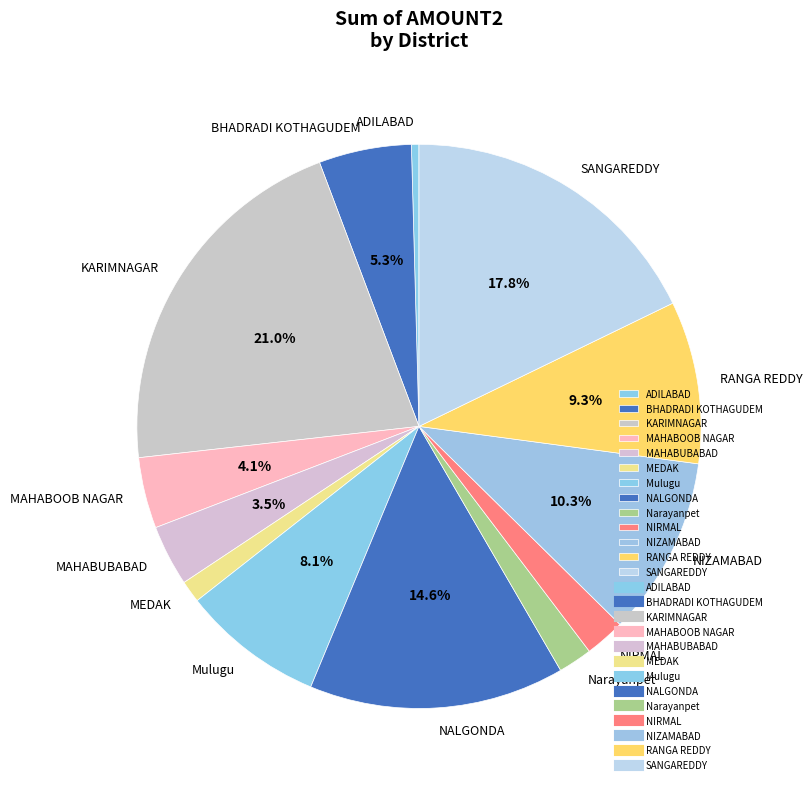

To the nearest percent, what is the difference between the largest and smallest slice percentages?

21%